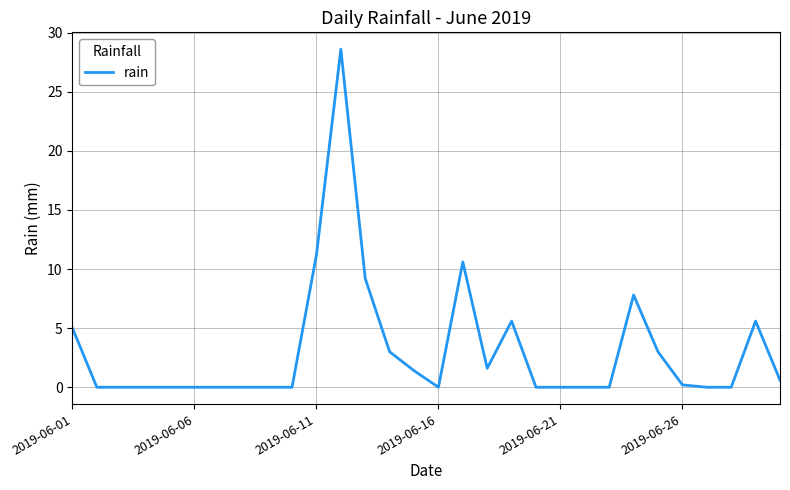

What is the difference between the maximum and minimum values?

28.6